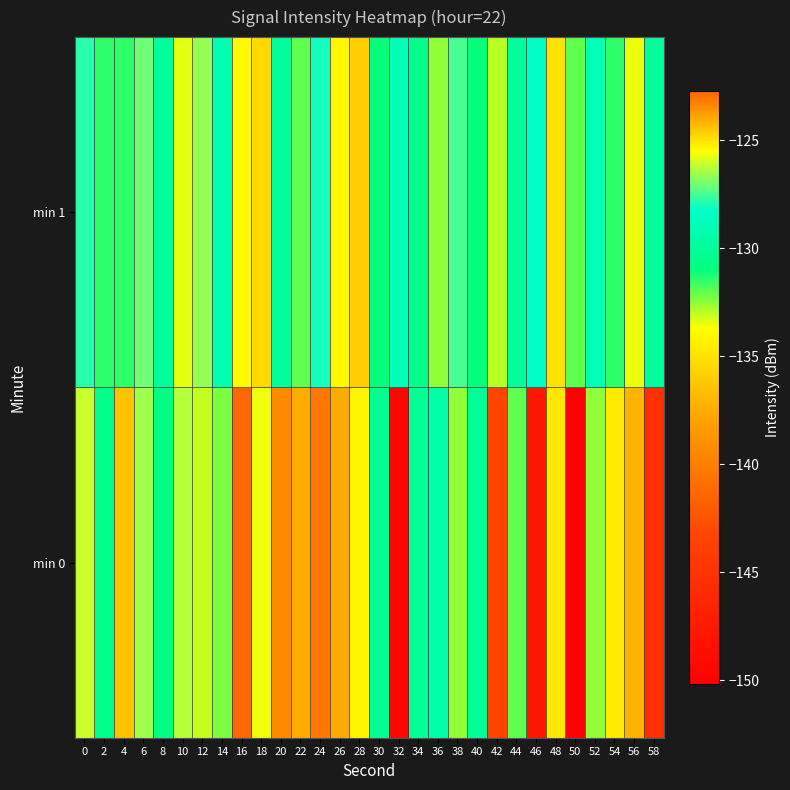

Reading left to right, extract all data points from this chart.

min 0: 0=-126.1	2=-130.6	4=-136.5	6=-126.6	8=-130.8	10=-126.3	12=-133.1	14=-132.3	16=-122.7	18=-125.7	20=-139.4	22=-137.4	24=-140.4	26=-137.6	28=-134.1	30=-130.4	32=-149.4	34=-130.2	36=-129.5	38=-132.5	40=-130.0	42=-143.3	44=-132.0	46=-147.9	48=-134.8	50=-150.2	52=-132.5	54=-134.7	56=-137.1	58=-145.4
min 1: 0=-127.8	2=-131.4	4=-131.5	6=-127.0	8=-130.0	10=-133.4	12=-126.7	14=-129.3	16=-134.0	18=-135.5	20=-130.0	22=-132.0	24=-128.0	26=-134.0	28=-136.0	30=-131.0	32=-129.0	34=-130.5	36=-132.5	38=-127.5	40=-131.0	42=-133.0	44=-130.0	46=-128.5	48=-135.0	50=-132.0	52=-129.0	54=-131.5	56=-133.5	58=-130.0